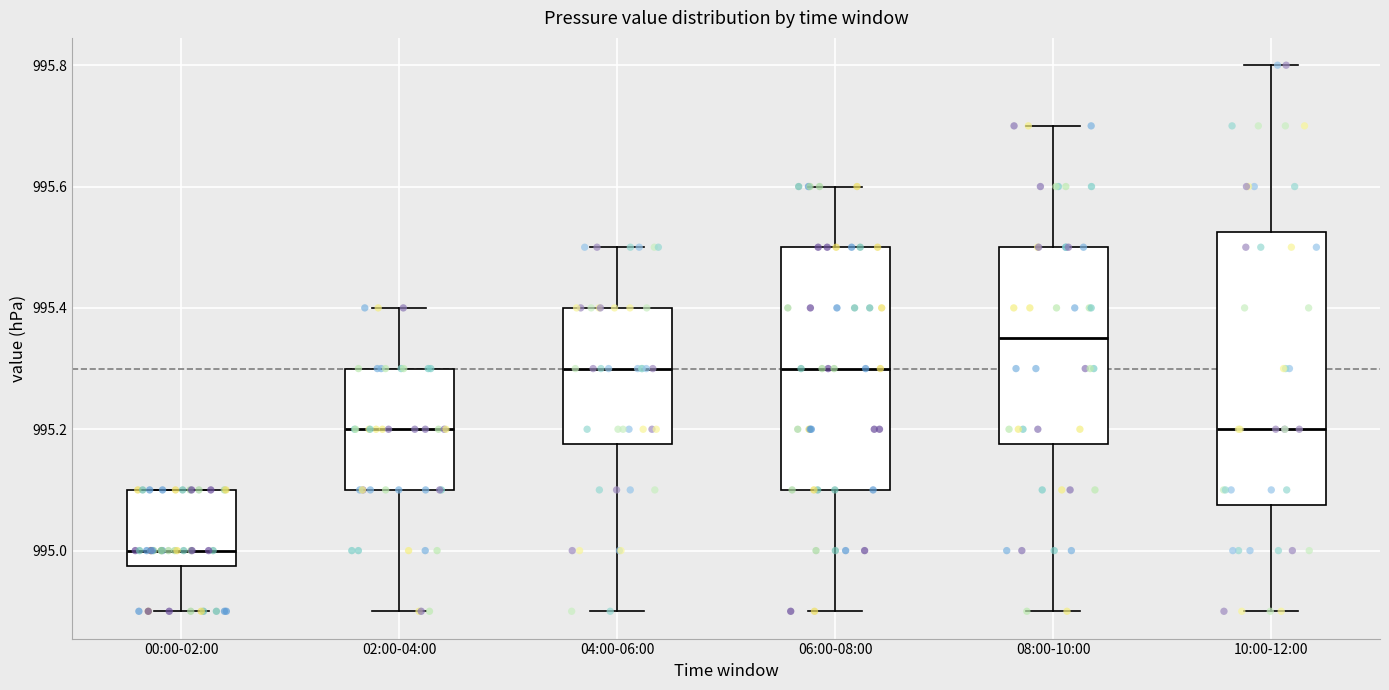

Reading left to right, read every box against the y-axis: the position of its median line, the range the box covers, and the ends of its whiskers. The values are not printed on the chart, so give them approximately, as read against the axis.

00:00-02:00: median 995.00, box 994.98 to 995.10, whiskers 994.90 to 995.10
02:00-04:00: median 995.20, box 995.10 to 995.30, whiskers 994.90 to 995.40
04:00-06:00: median 995.30, box 995.18 to 995.40, whiskers 994.90 to 995.50
06:00-08:00: median 995.30, box 995.10 to 995.50, whiskers 994.90 to 995.60
08:00-10:00: median 995.36, box 995.18 to 995.50, whiskers 994.90 to 995.70
10:00-12:00: median 995.20, box 995.08 to 995.52, whiskers 994.90 to 995.80